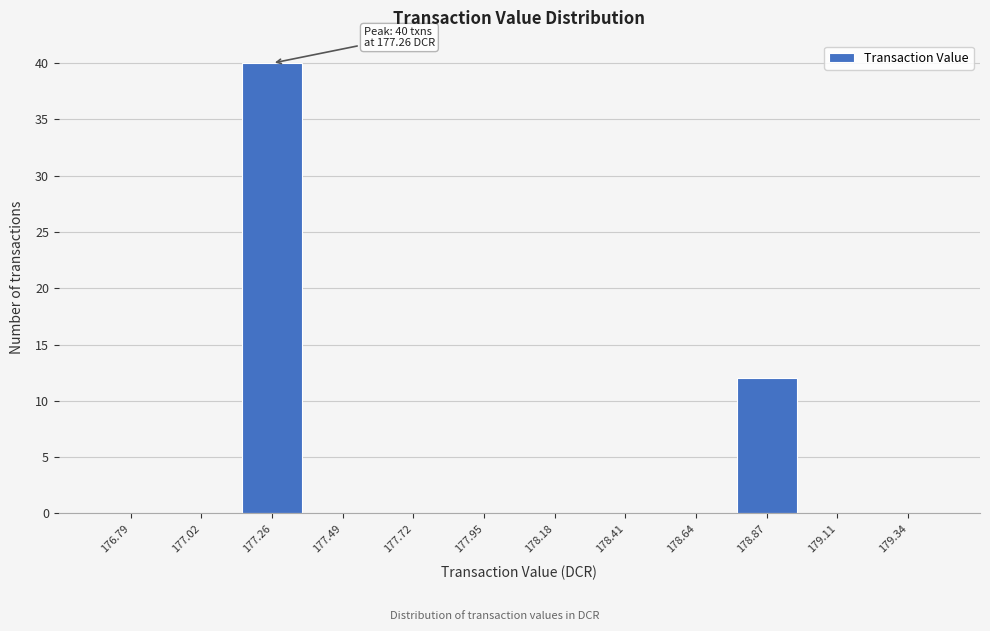

Which range on the x-axis has the tallest bar?

177.15 to 177.35